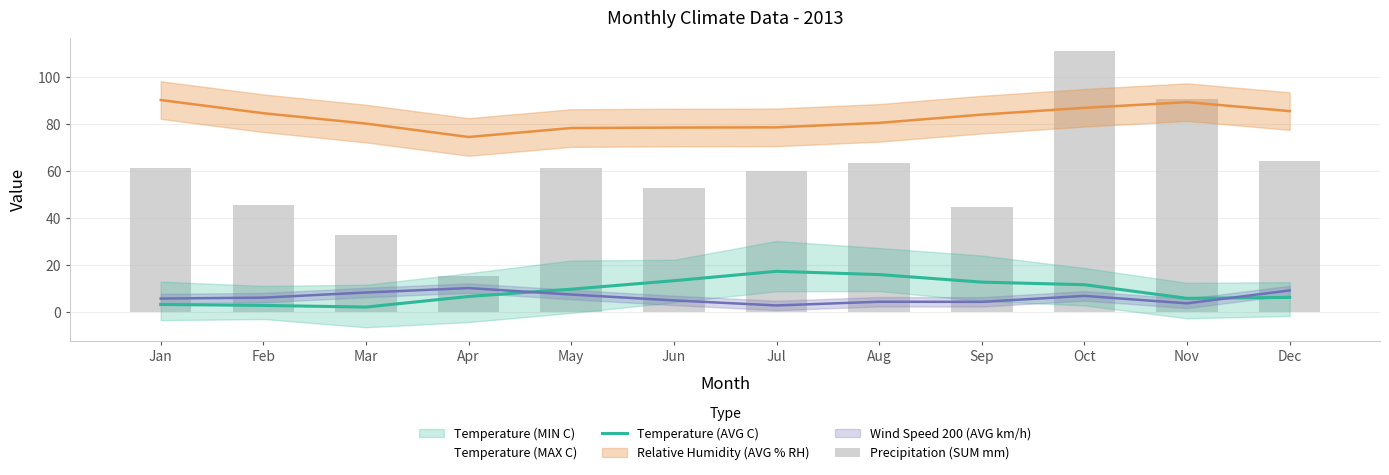

True or false: Temperature (AVG C) has a value of 6.8 at Apr.

True